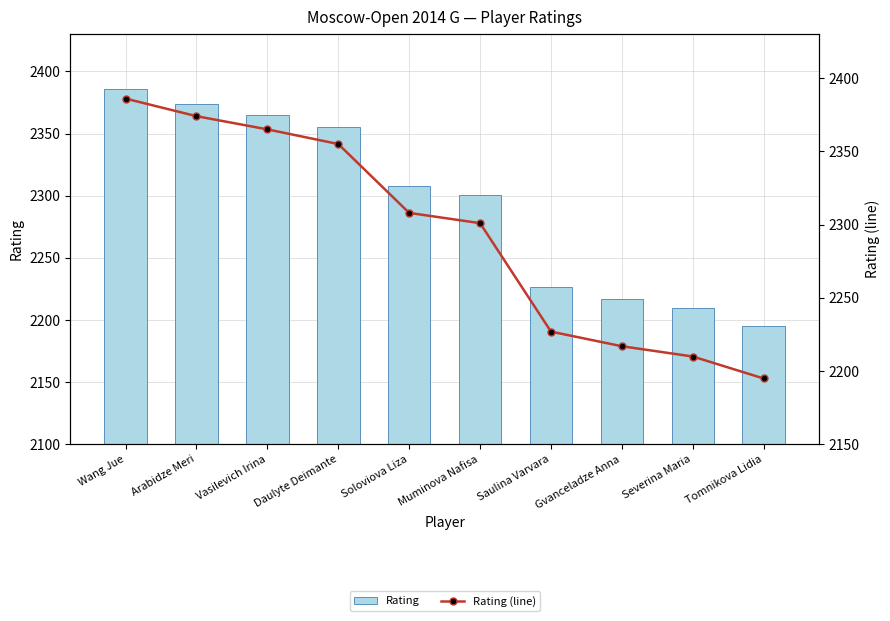

Rank the categories by Rating (line) value from highest to lowest.

Wang Jue, Arabidze Meri, Vasilevich Irina, Daulyte Deimante, Soloviova Liza, Muminova Nafisa, Saulina Varvara, Gvanceladze Anna, Severina Maria, Tomnikova Lidia